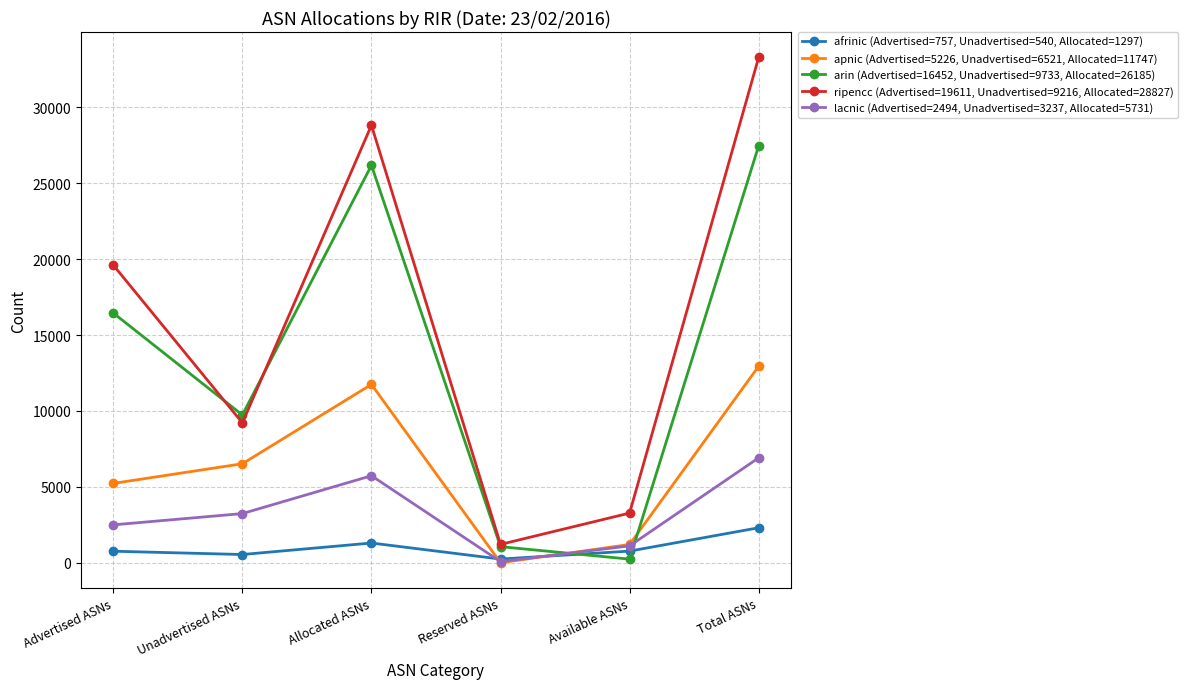

What is the label of the 3rd point from the right?

Reserved ASNs